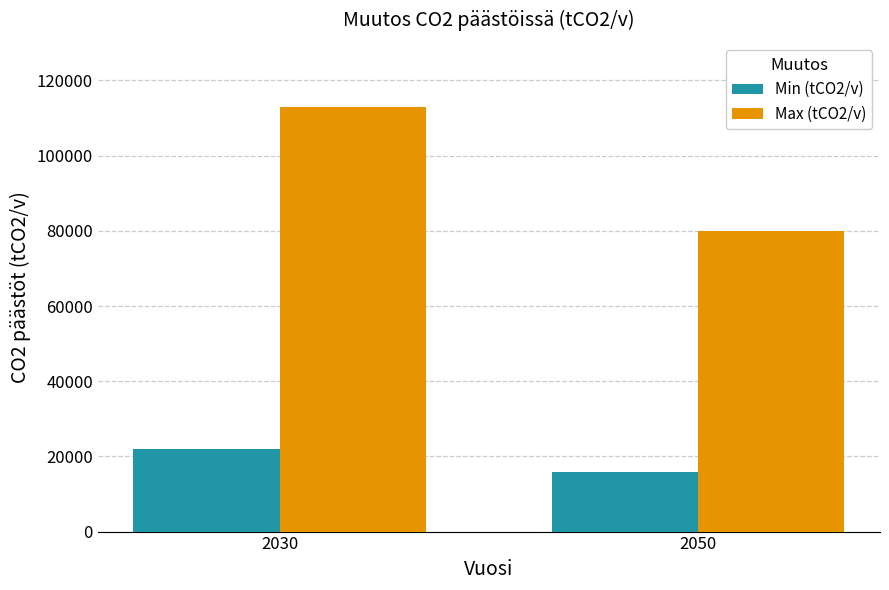

Which label corresponds to the largest value in the chart?

2030